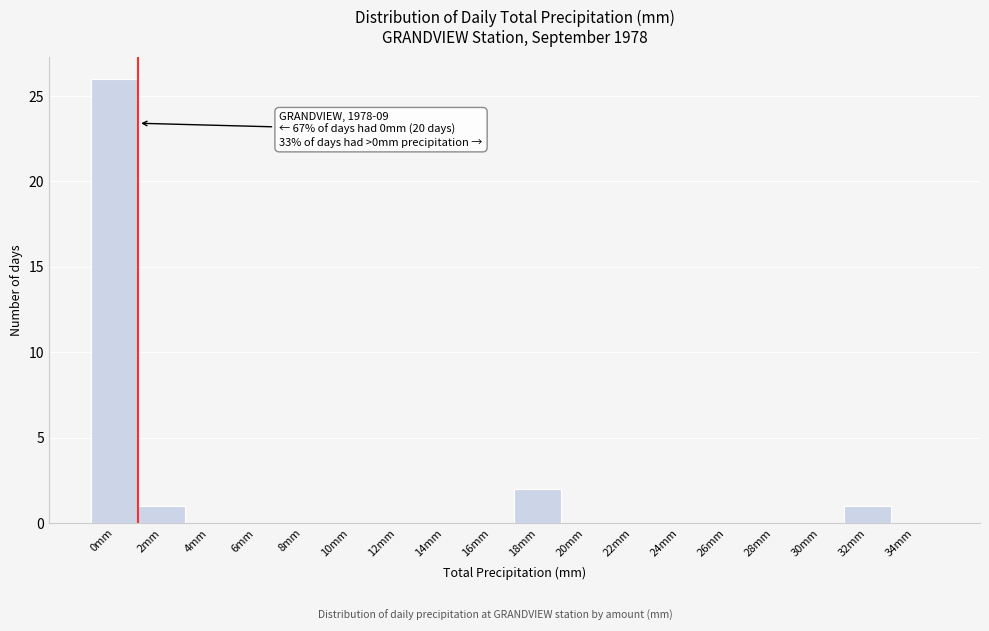

Reading left to right, what are all the values shown in this chart?

0mm=26	2mm=1	4mm=0	6mm=0	8mm=0	10mm=0	12mm=0	14mm=0	16mm=0	18mm=2	20mm=0	22mm=0	24mm=0	26mm=0	28mm=0	30mm=0	32mm=1	34mm=0